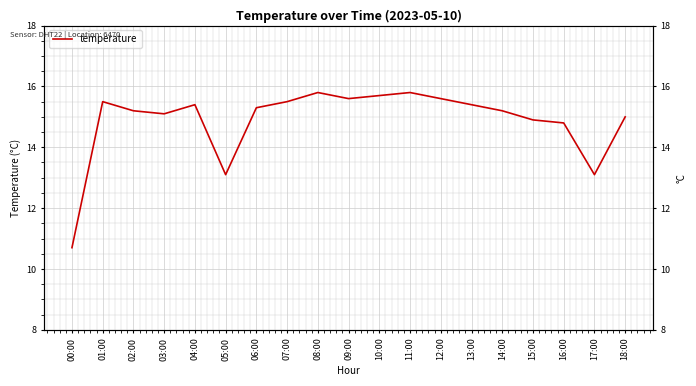

What value does the data have at 01:00?

15.5